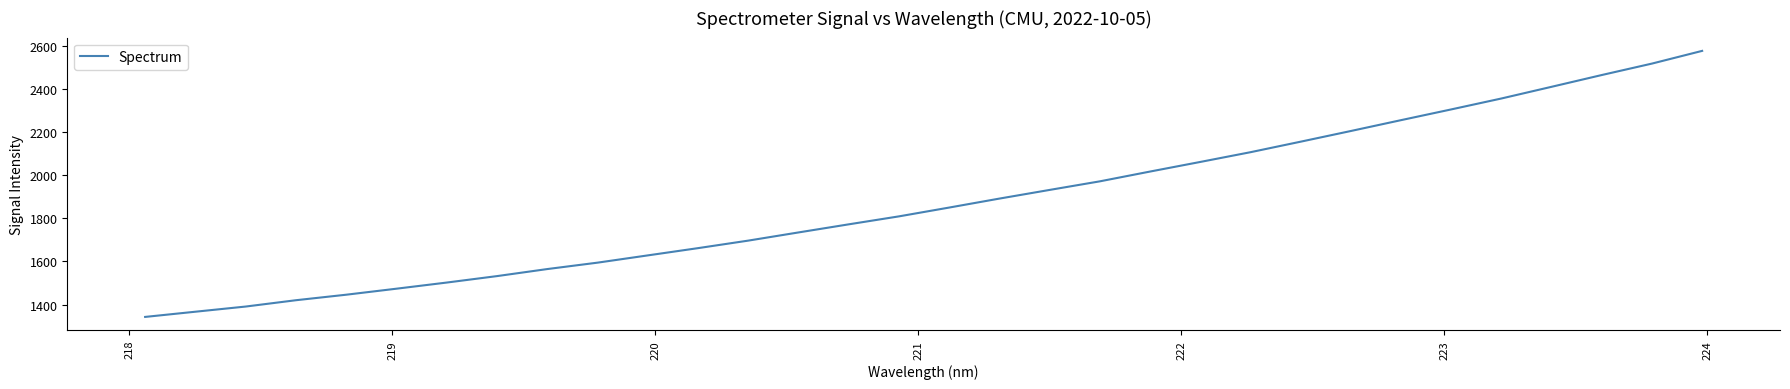

Count the number of categories in the chart.

32